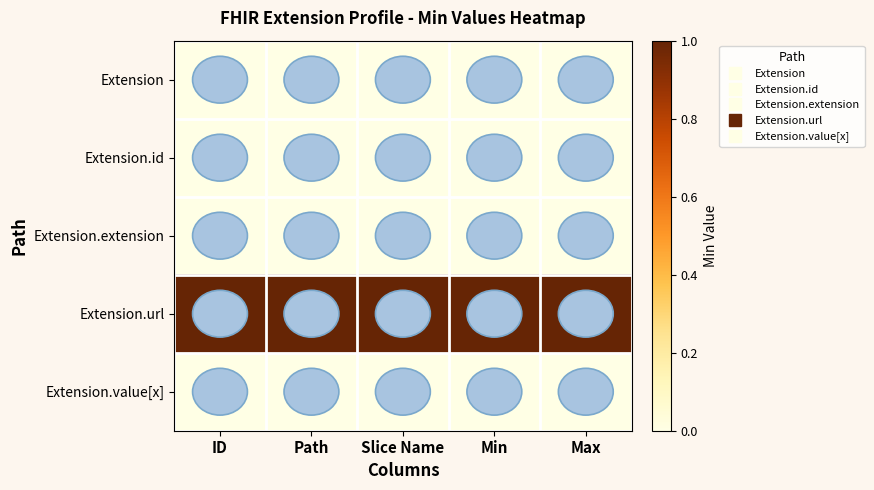

What is the difference between the highest and lowest values at Slice Name?

1